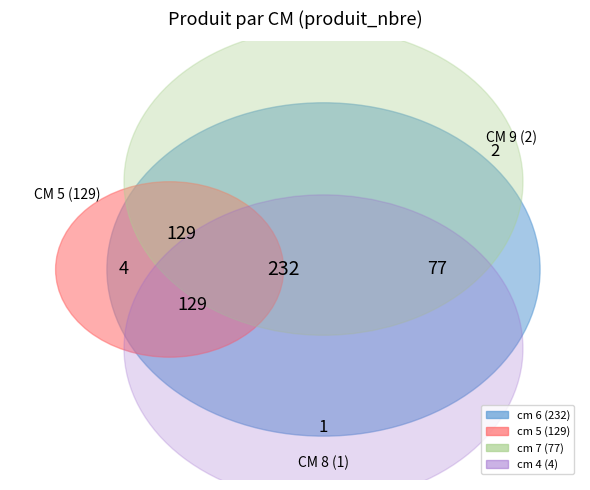

Combined, what portion of the pie is 4 and 6?

53.0%